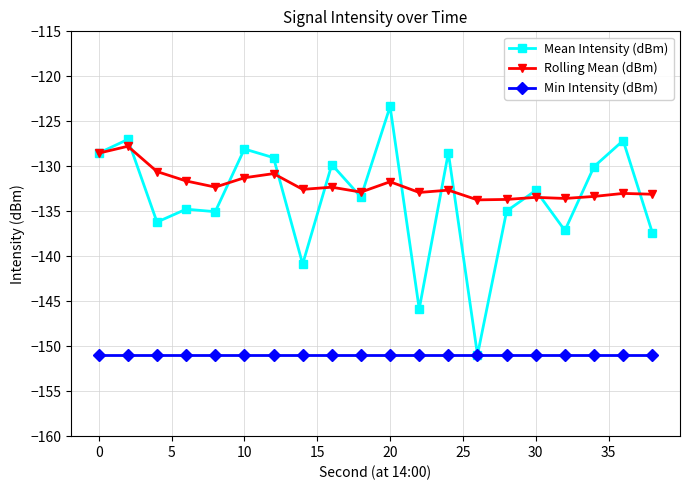

True or false: Rolling Mean (dBm) and Min Intensity (dBm) intersect in this chart.

False